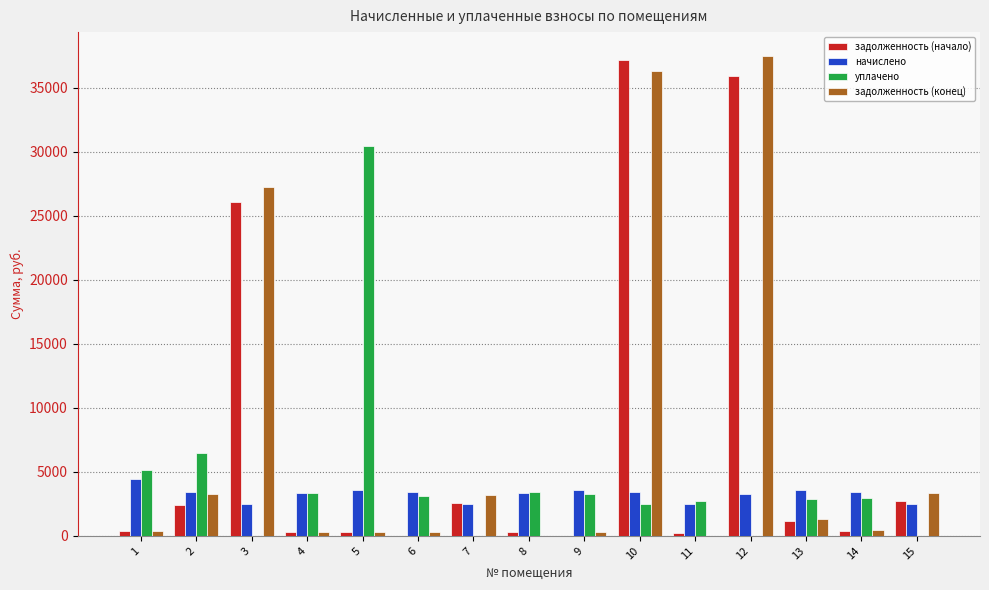

Which series changed the most between 9 and 12?

задолженность (конец)